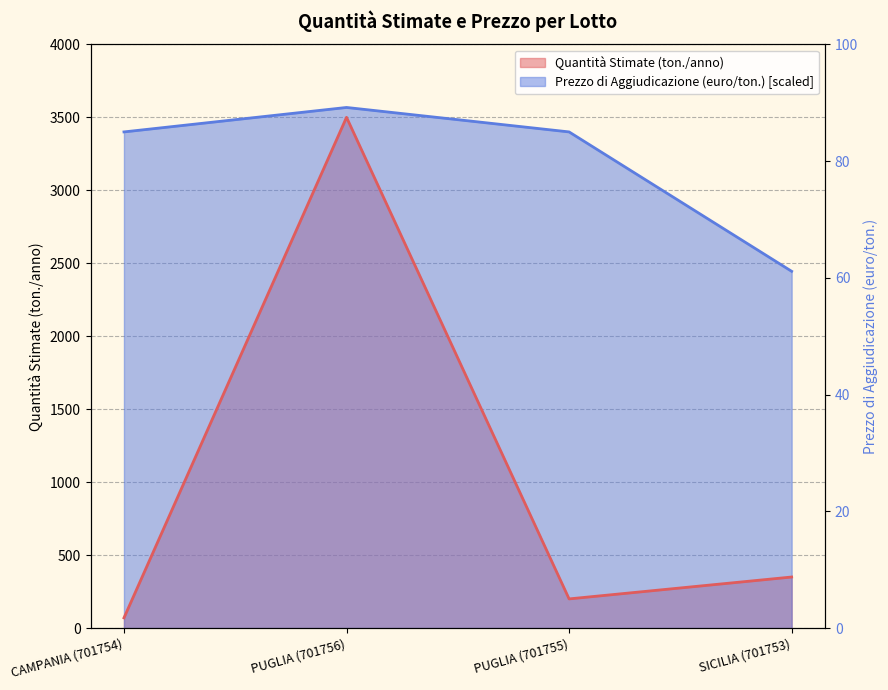

What is the difference between the Quantità Stimate (ton./anno) values at PUGLIA (701756) and SICILIA (701753)?

3150.0